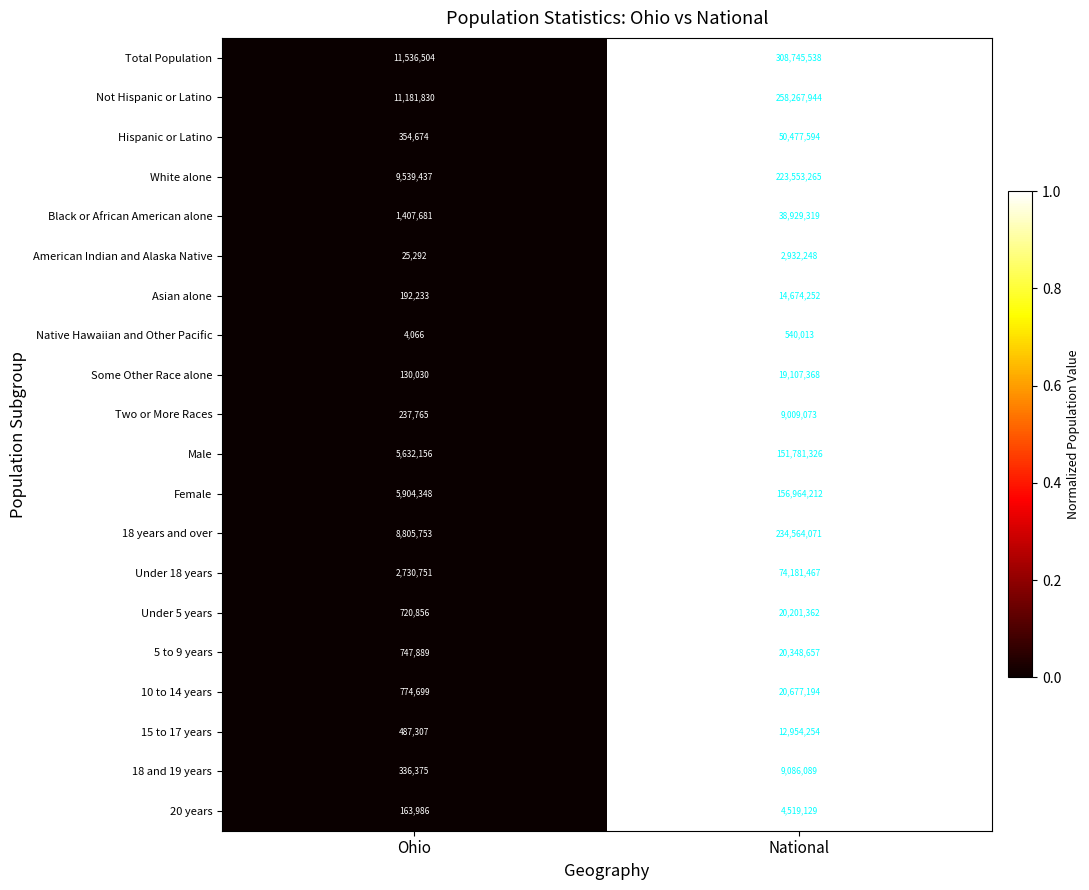

Rank the series at National from lowest to highest value.

Native Hawaiian and Other Pacific, American Indian and Alaska Native, 20 years, Two or More Races, 18 and 19 years, 15 to 17 years, Asian alone, Some Other Race alone, Under 5 years, 5 to 9 years, 10 to 14 years, Black or African American alone, Hispanic or Latino, Under 18 years, Male, Female, White alone, 18 years and over, Not Hispanic or Latino, Total Population